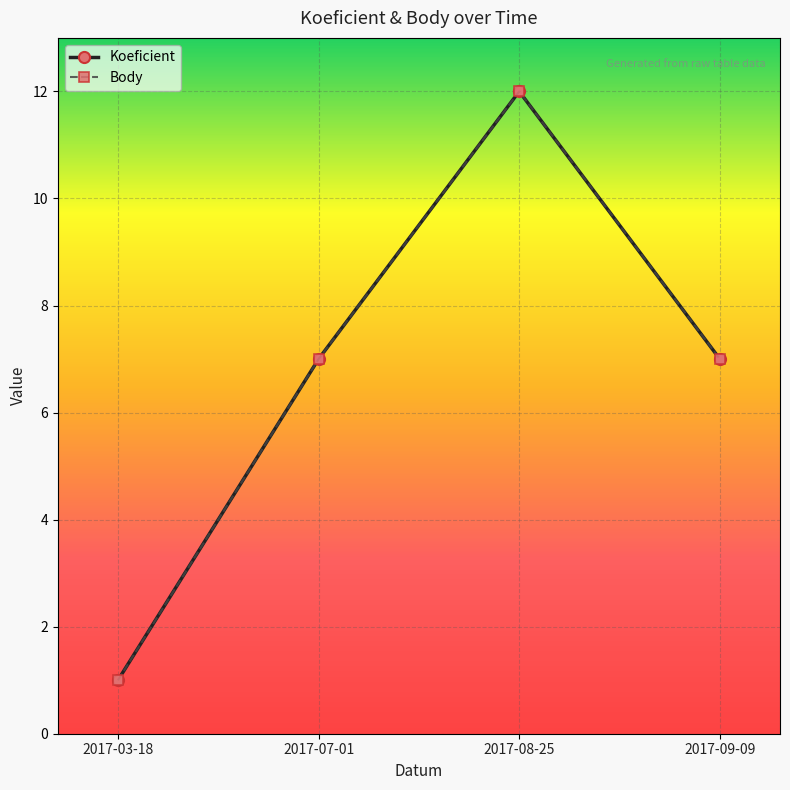

What is the average value of the Body series?

7